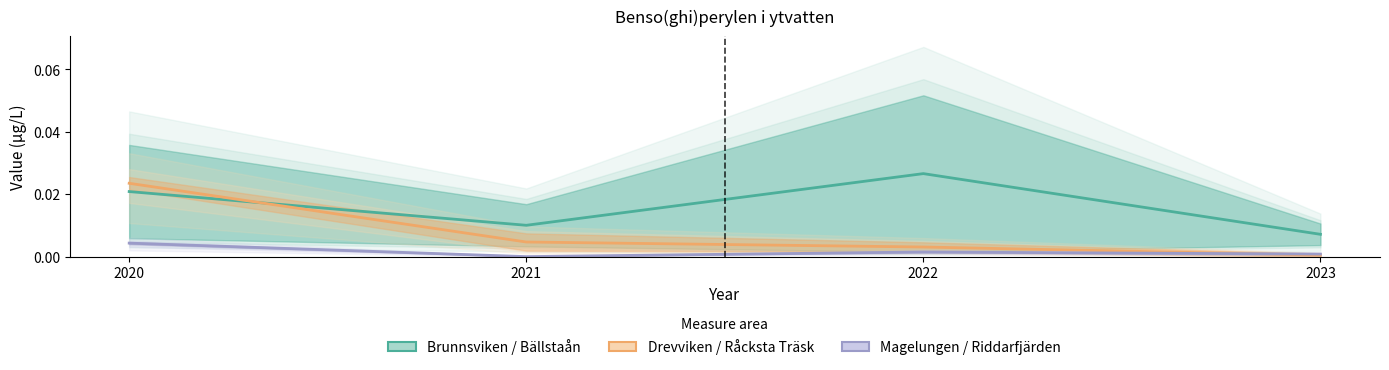

True or false: Magelungen has a value of 0.0 at 2020.

False